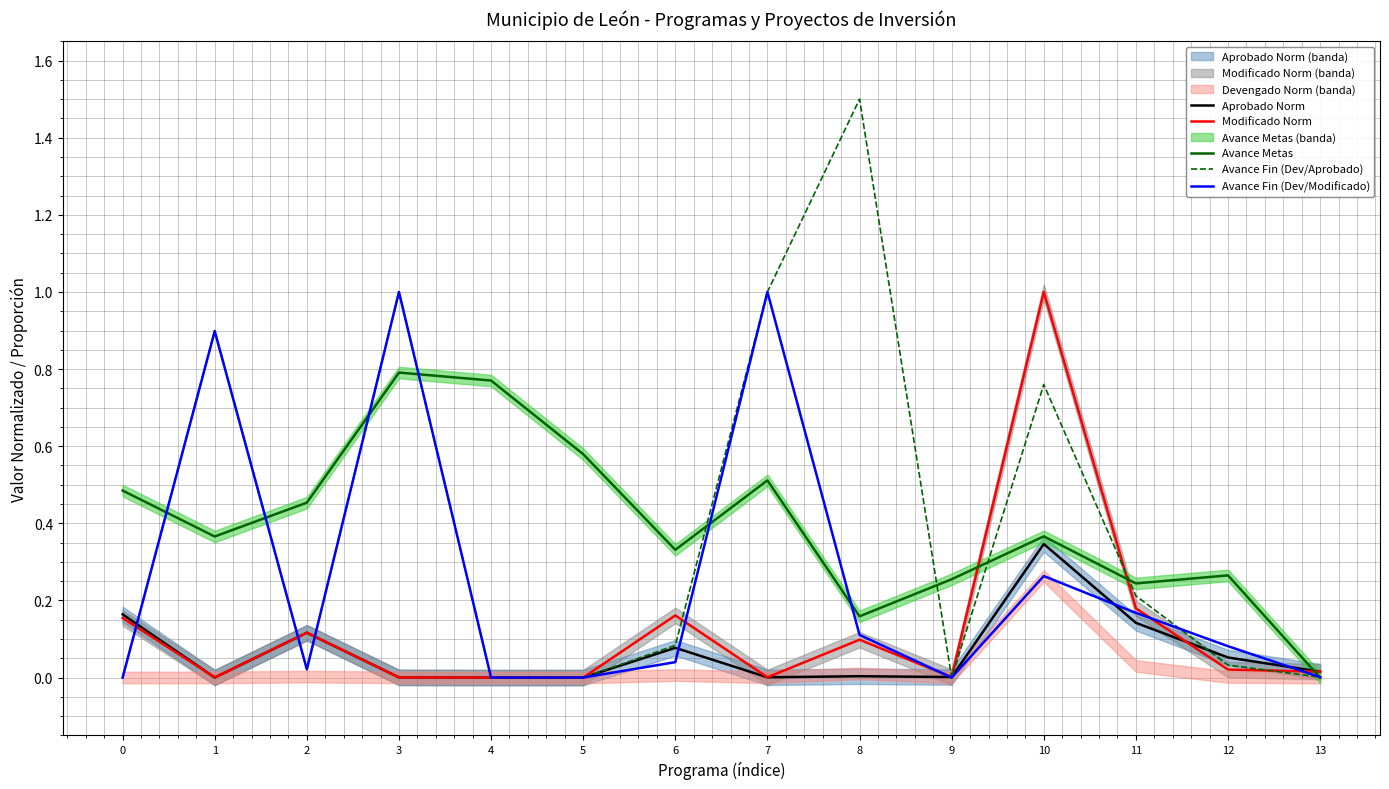

What is the difference between the maximum and minimum values in the Avance Fin (Dev/Aprobado) series?

1.5